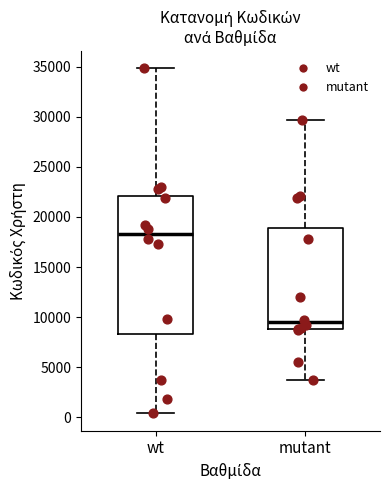

Which box's median line is the highest?

wt